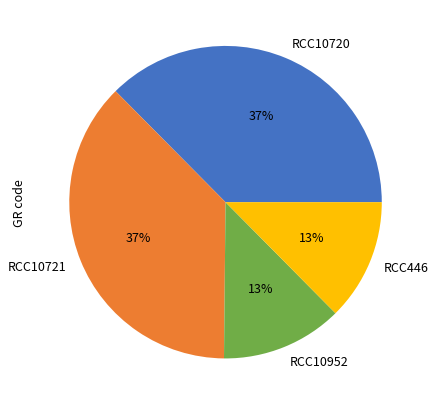

To the nearest percent, what is the average slice percentage?

25%